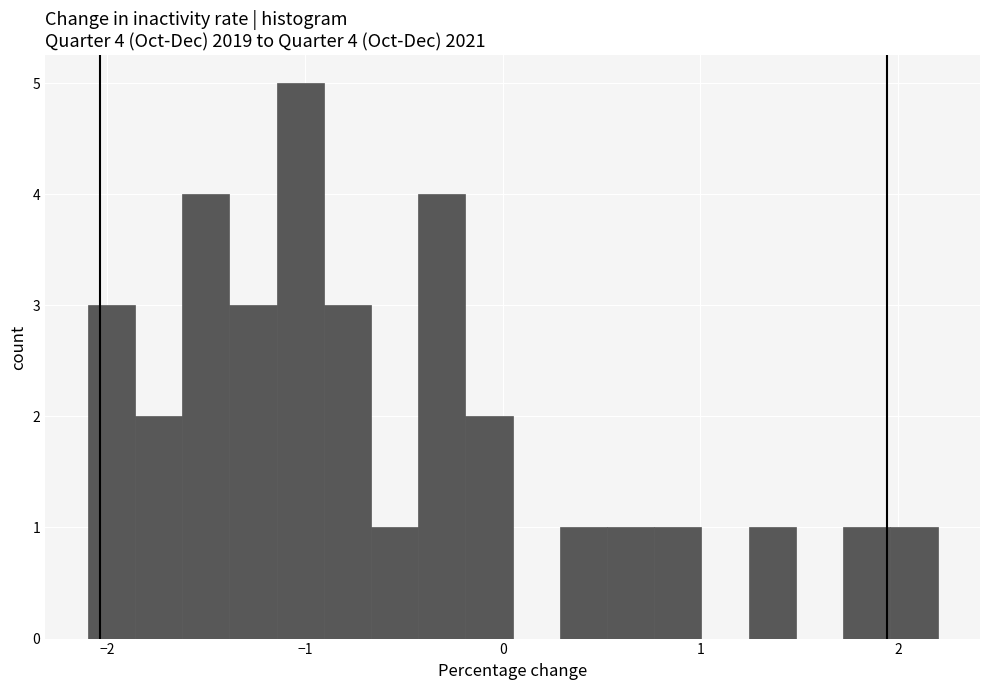

Around what value on the x-axis is the tallest bar? Give the approximate position of its centre, as read against the axis.

-1.0